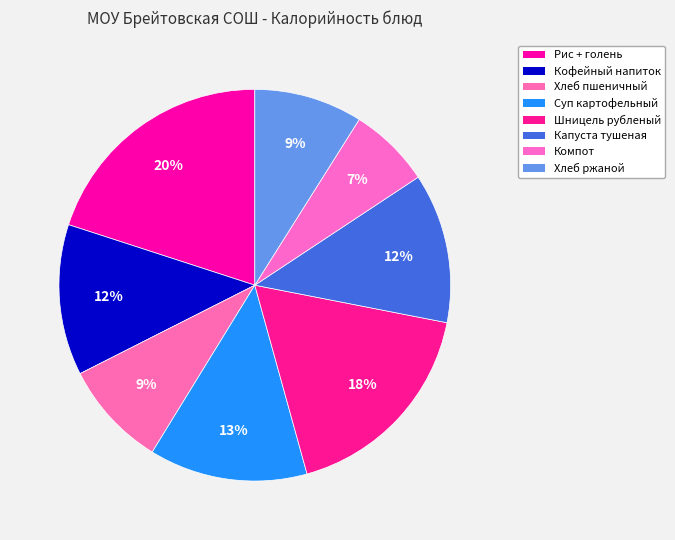

To the nearest percent, what is the difference between the largest and smallest slice percentages?

13%